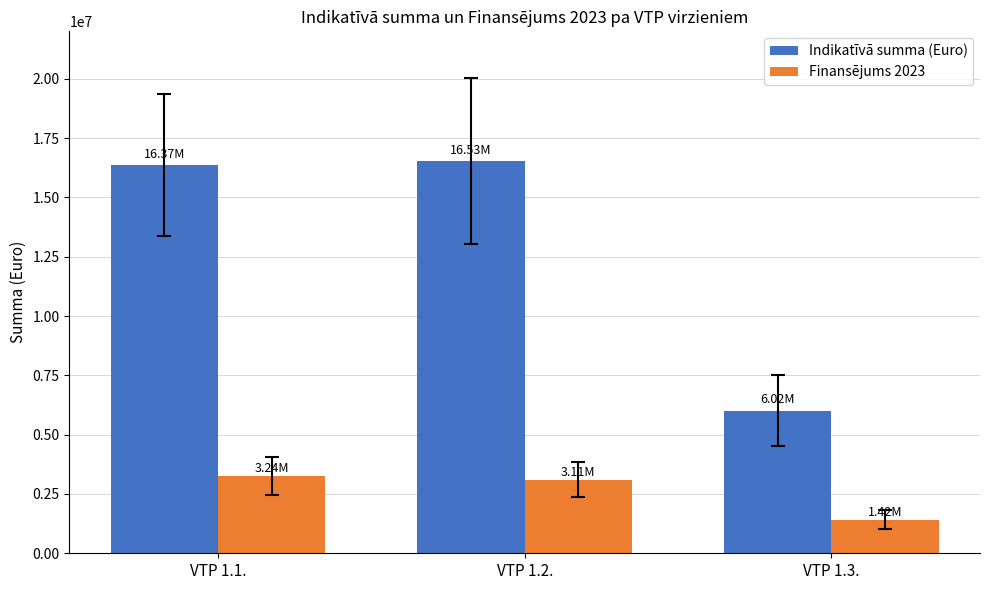

Does the chart contain any negative values?

No